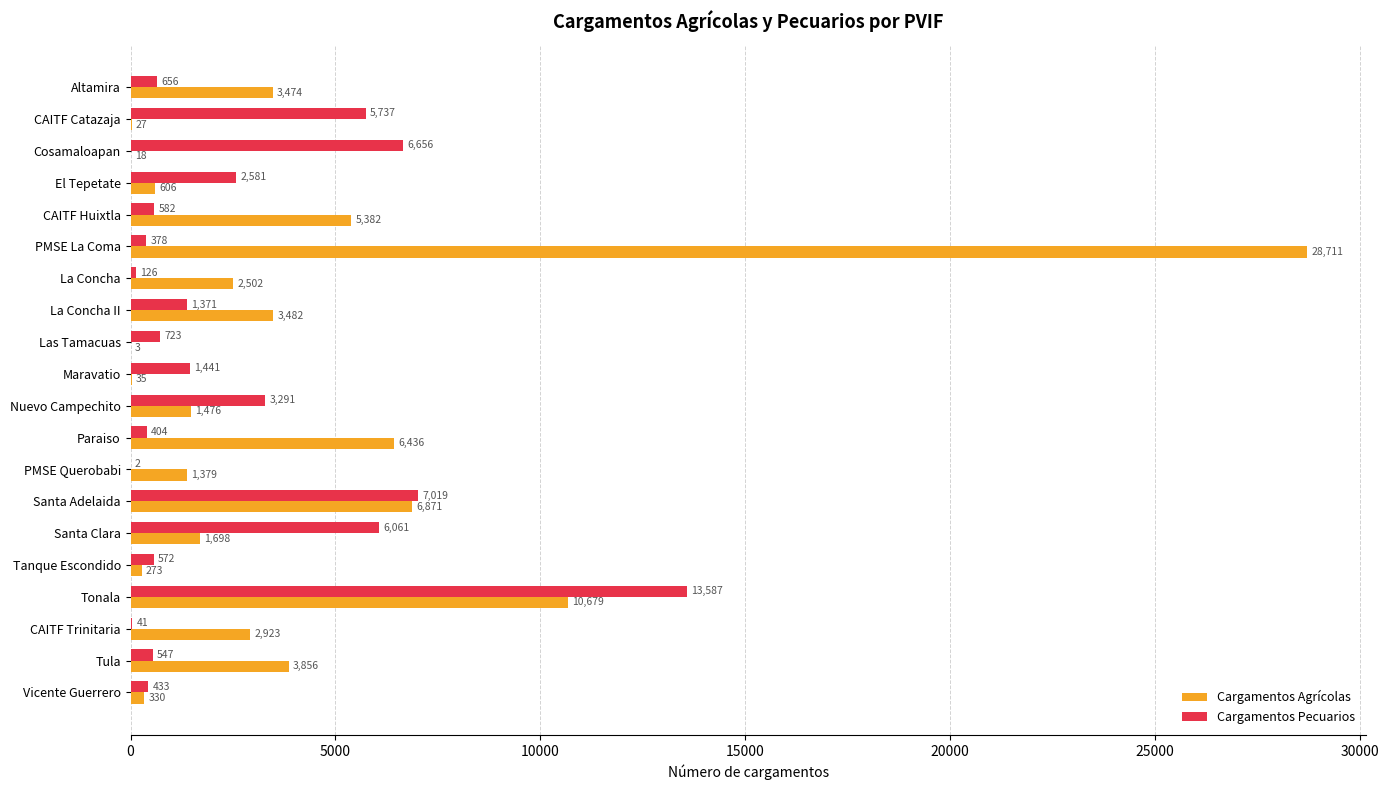

What are all the series names shown in the legend?

Cargamentos Agrícolas, Cargamentos Pecuarios